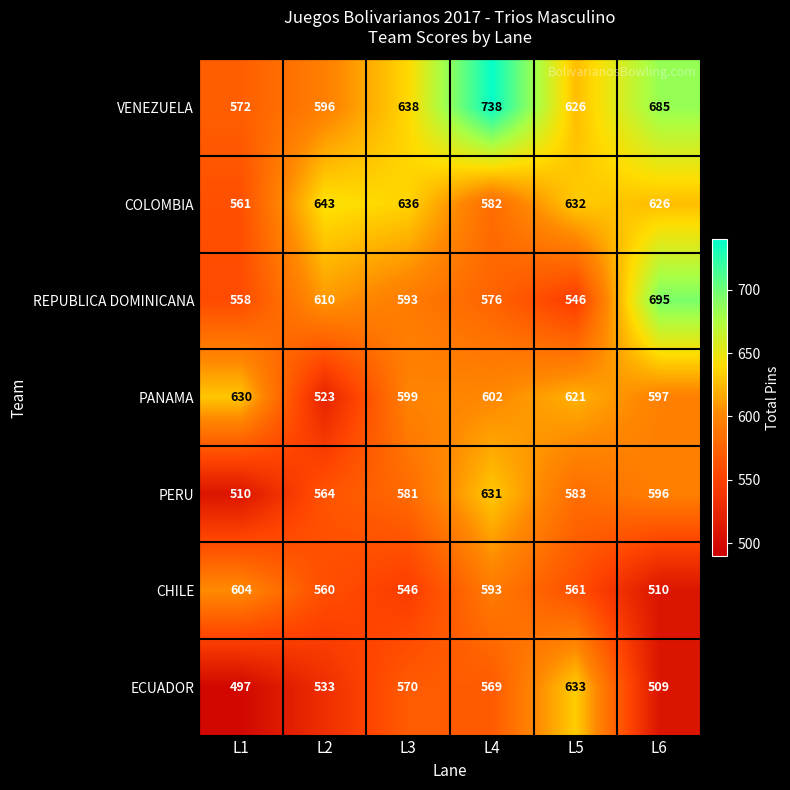

Read the REPUBLICA DOMINICANA value at L5, to the nearest 10.

550